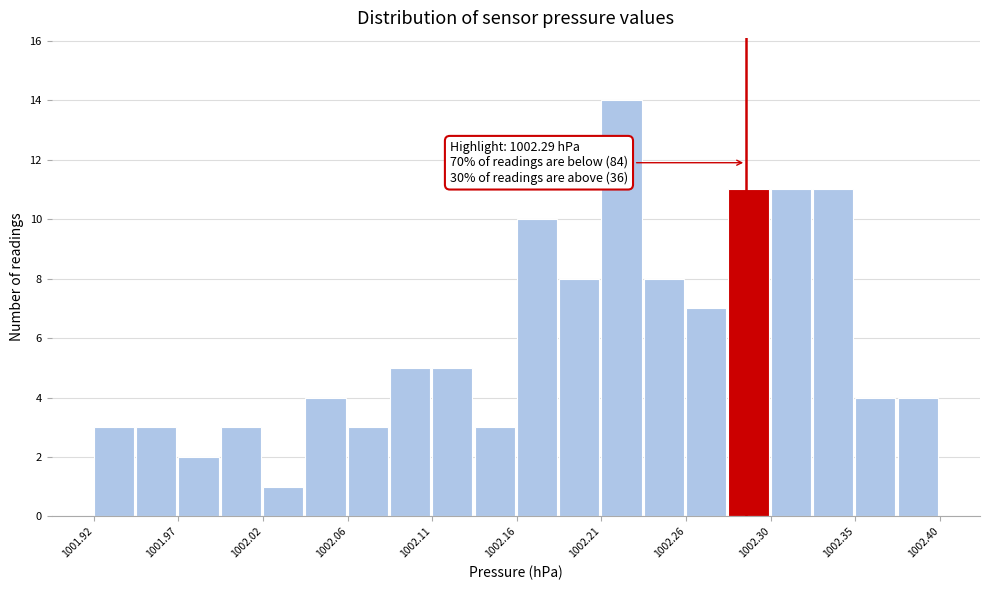

Over which range of the x-axis is the bar tallest?

1002.208 to 1002.232